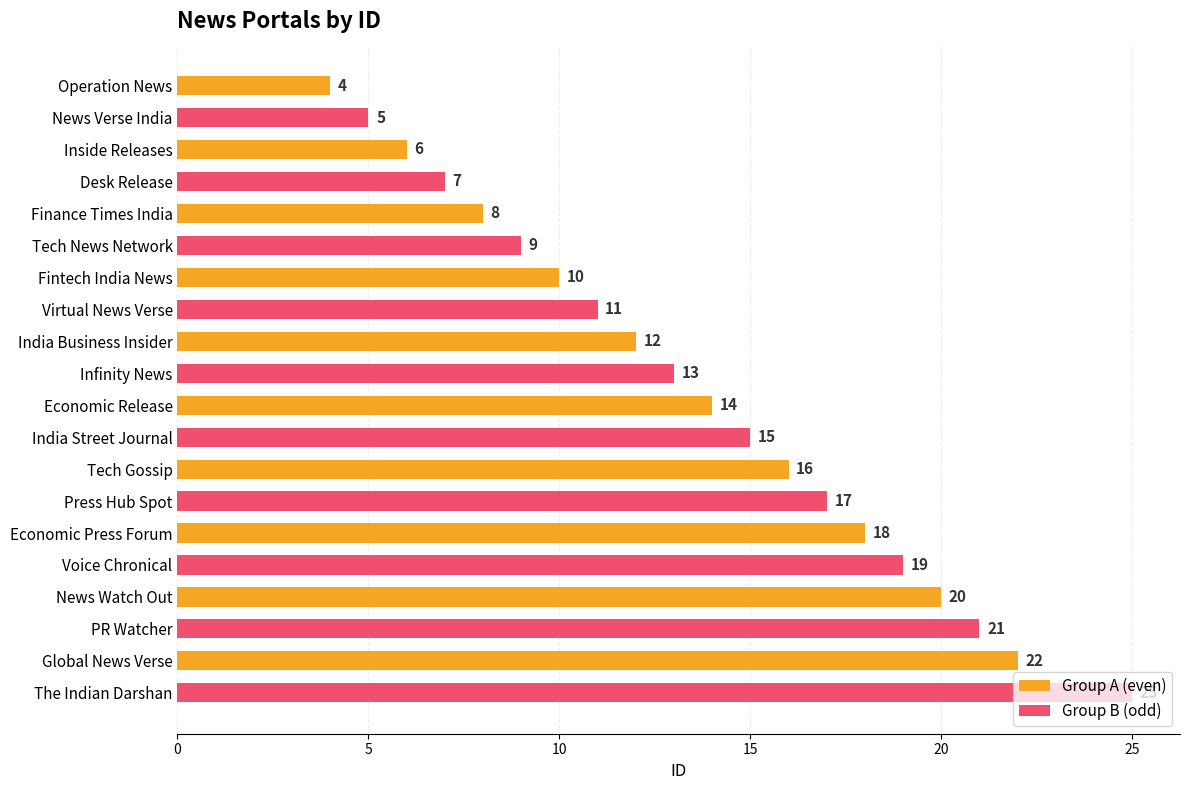

What is the lowest value of the Group A (even) series?

4